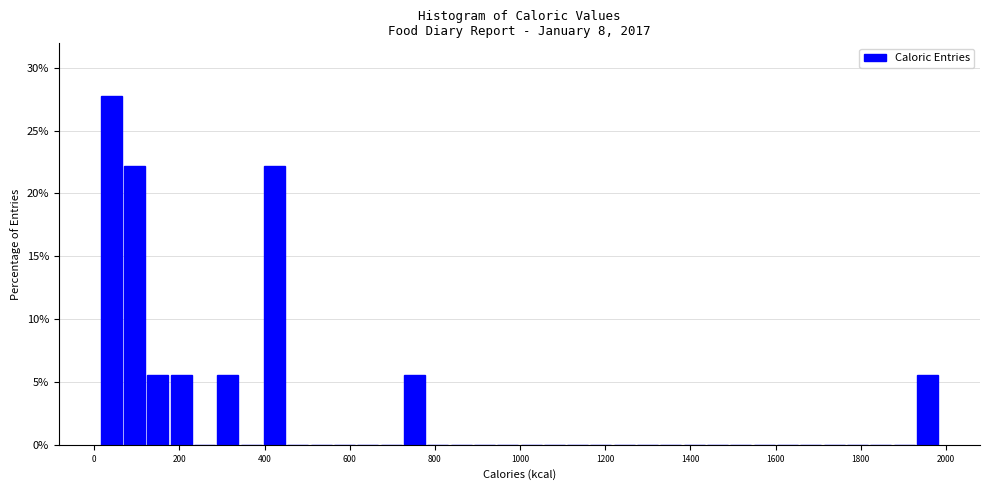

Around what value on the x-axis is the tallest bar? Give the approximate position of its centre, as read against the axis.

40